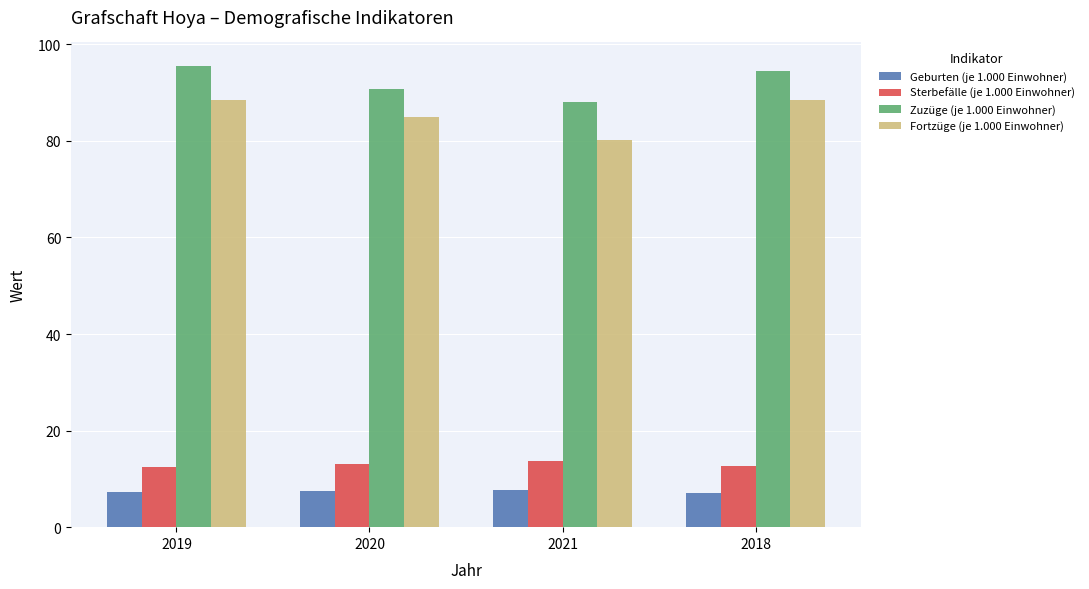

Where does the Fortzüge (je 1.000 Einwohner) series first go above 88?

2019